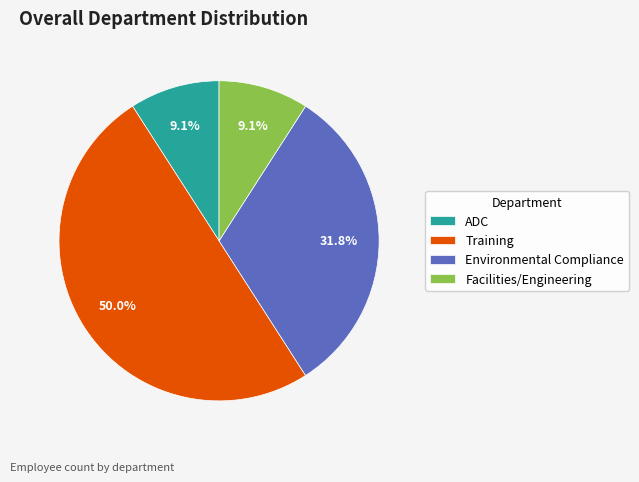

How many segments does this pie chart have?

4